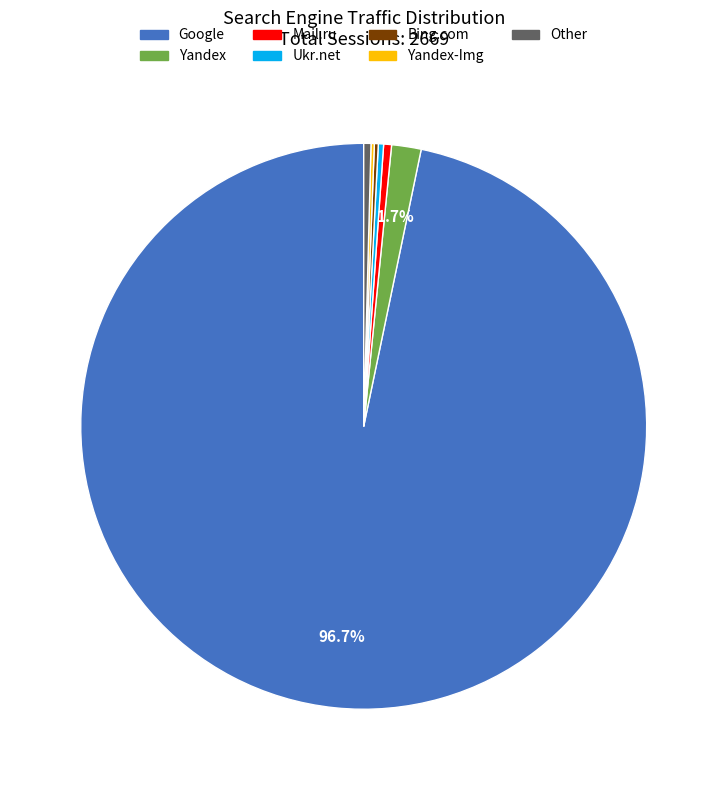

Is there any slice that represents more than half of the pie?

Yes